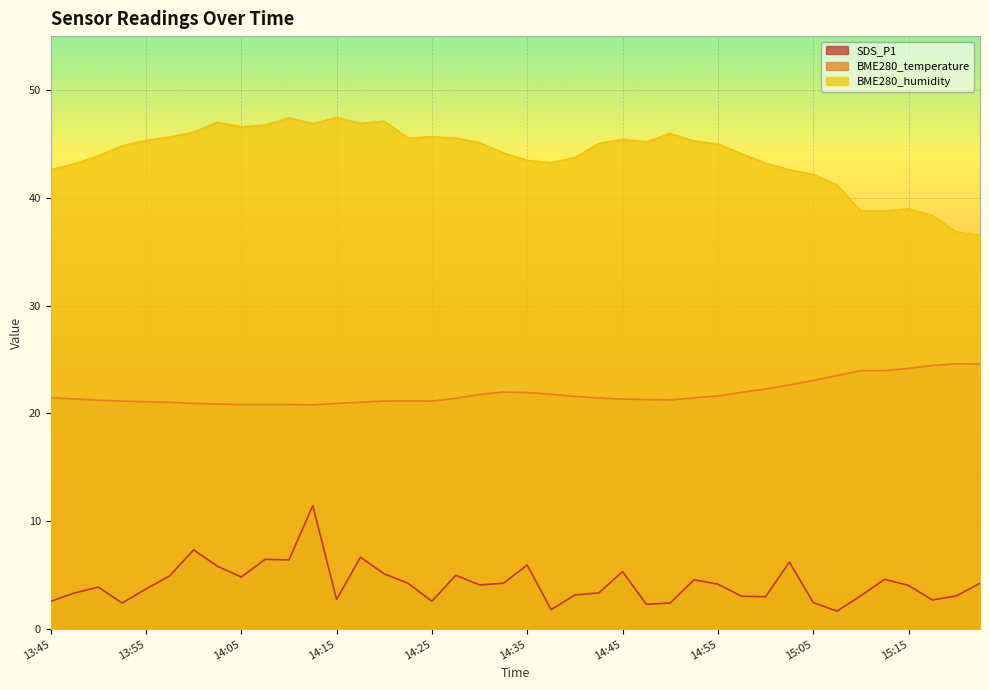

How many interior local peaks does the SDS_P1 series have?

11